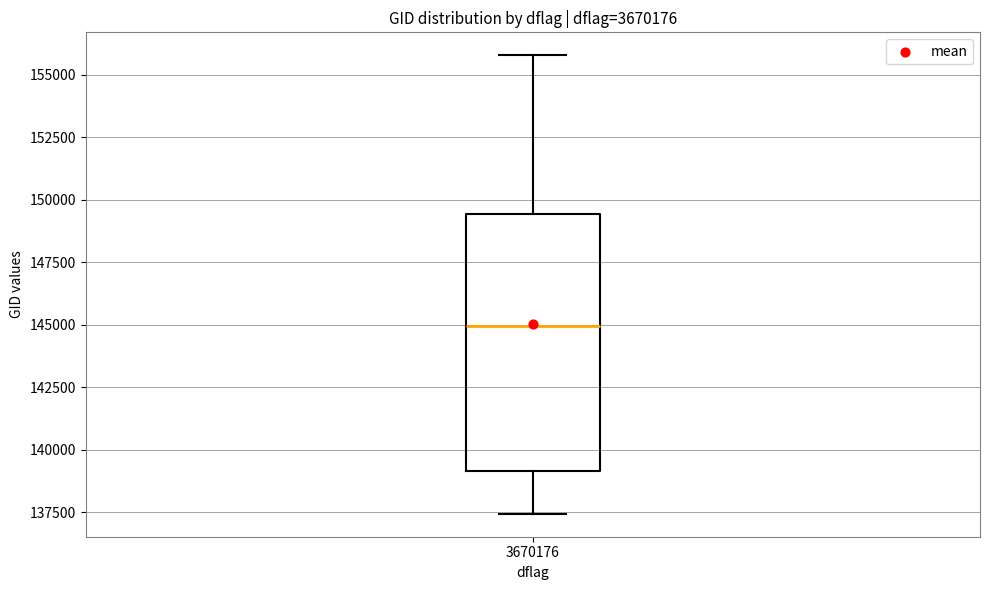

Where does the lower whisker of the box at x = 3670176 end on the y-axis? The values are not printed on the chart, so give them approximately, as read against the axis.

137500